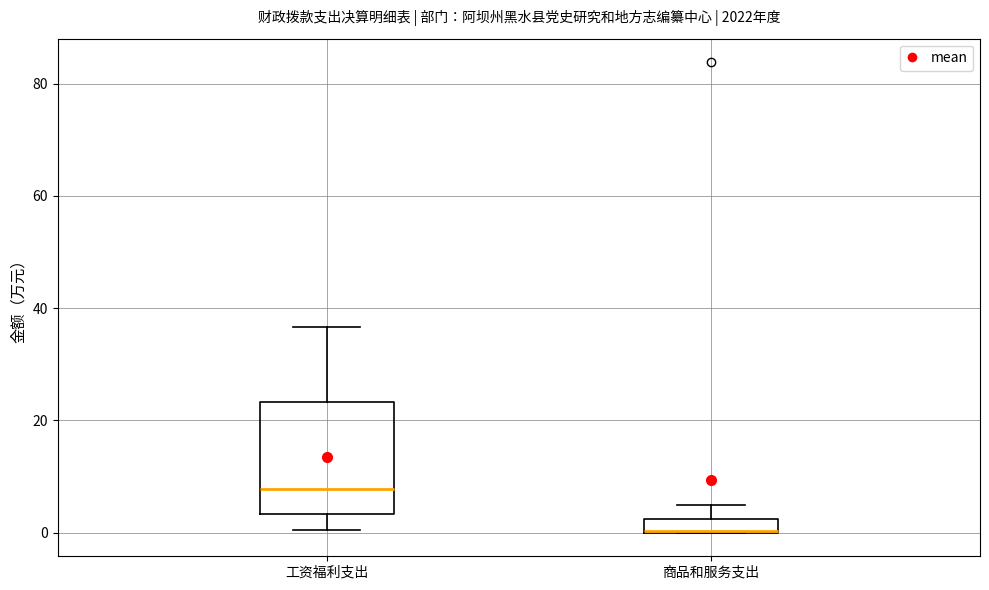

Where does the upper whisker of the box for 商品和服务支出 end on the y-axis? The values are not printed on the chart, so give them approximately, as read against the axis.

6